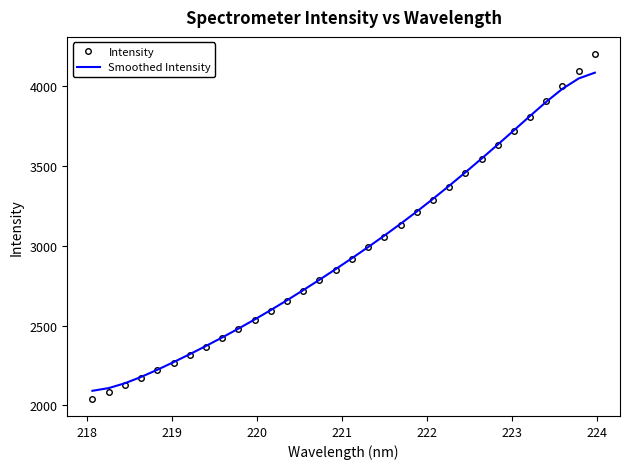

What are all the series names shown in the legend?

Intensity, Smoothed Intensity